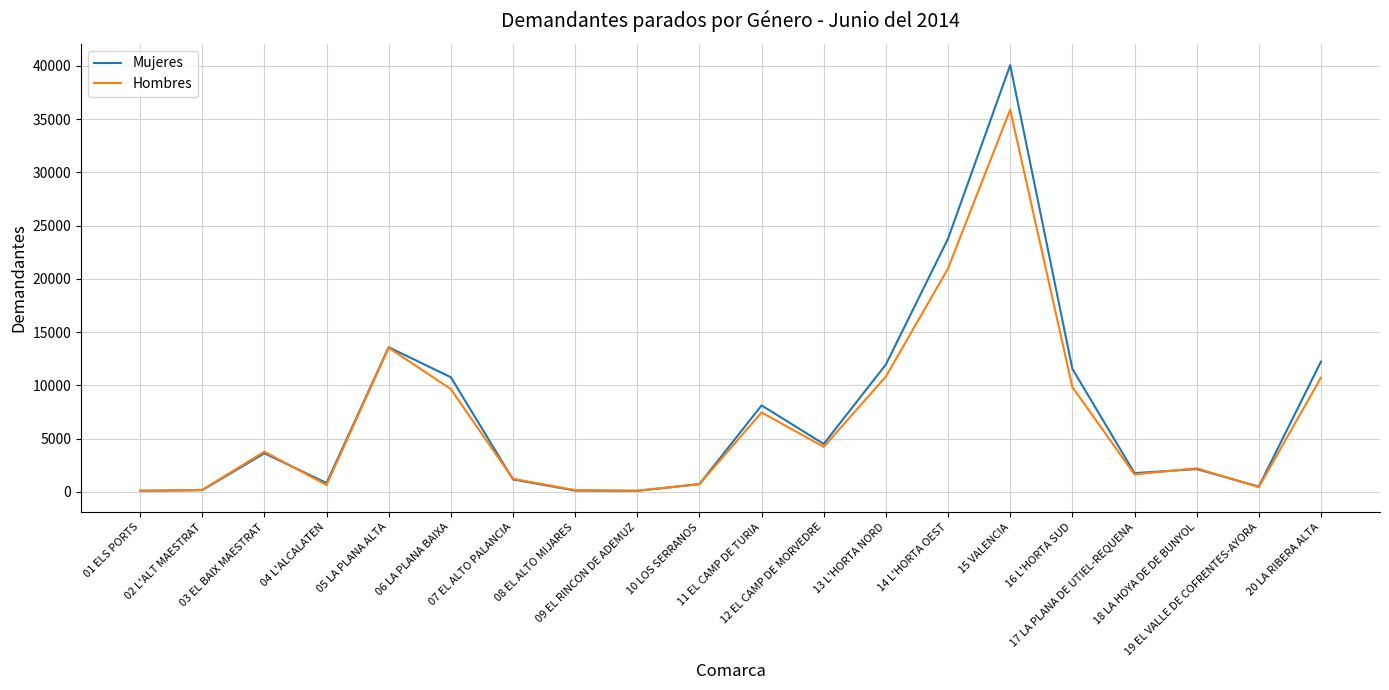

What is the maximum value shown in the chart?

40065